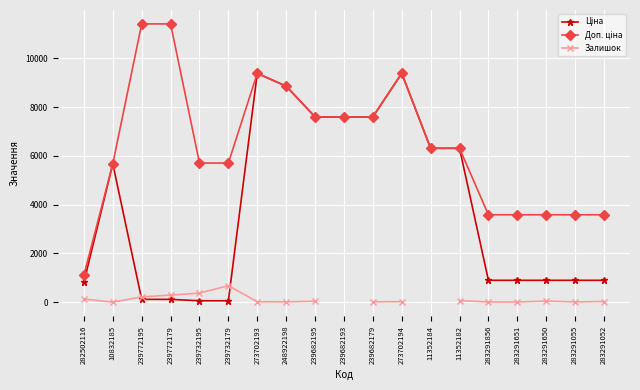

Is the value of Ціна at 239682193 greater than the value of Доп. ціна at 273702193?

No